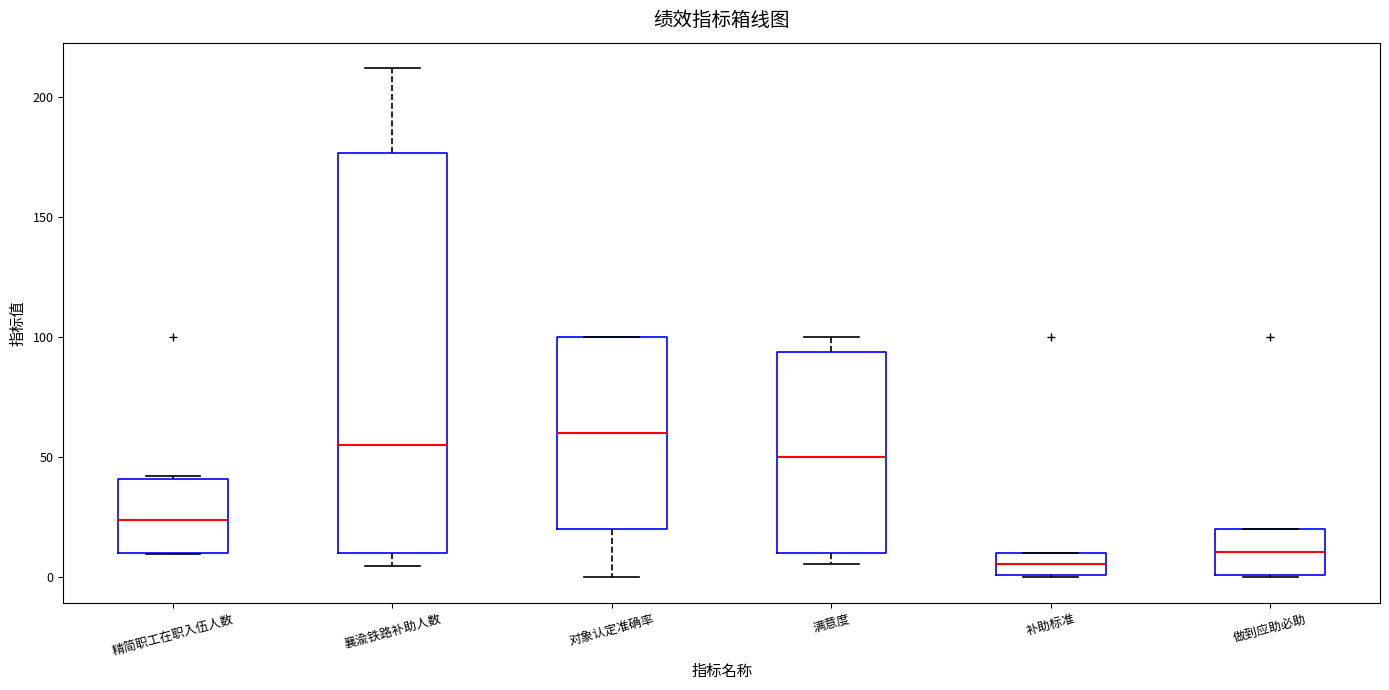

Reading left to right, read every box against the y-axis: the position of its median line, the range the box covers, and the ends of its whiskers. The values are not printed on the chart, so give them approximately, as read against the axis.

精简职工在职入伍人数: median 25, box 10 to 40, whiskers 10 to 40
襄渝铁路补助人数: median 55, box 10 to 175, whiskers 5 to 210
对象认定准确率: median 60, box 20 to 100, whiskers 0 to 100
满意度: median 50, box 10 to 95, whiskers 5 to 100
补助标准: median 5, box 0 to 10, whiskers 0 to 10
做到应助必助: median 10, box 0 to 20, whiskers 0 to 20